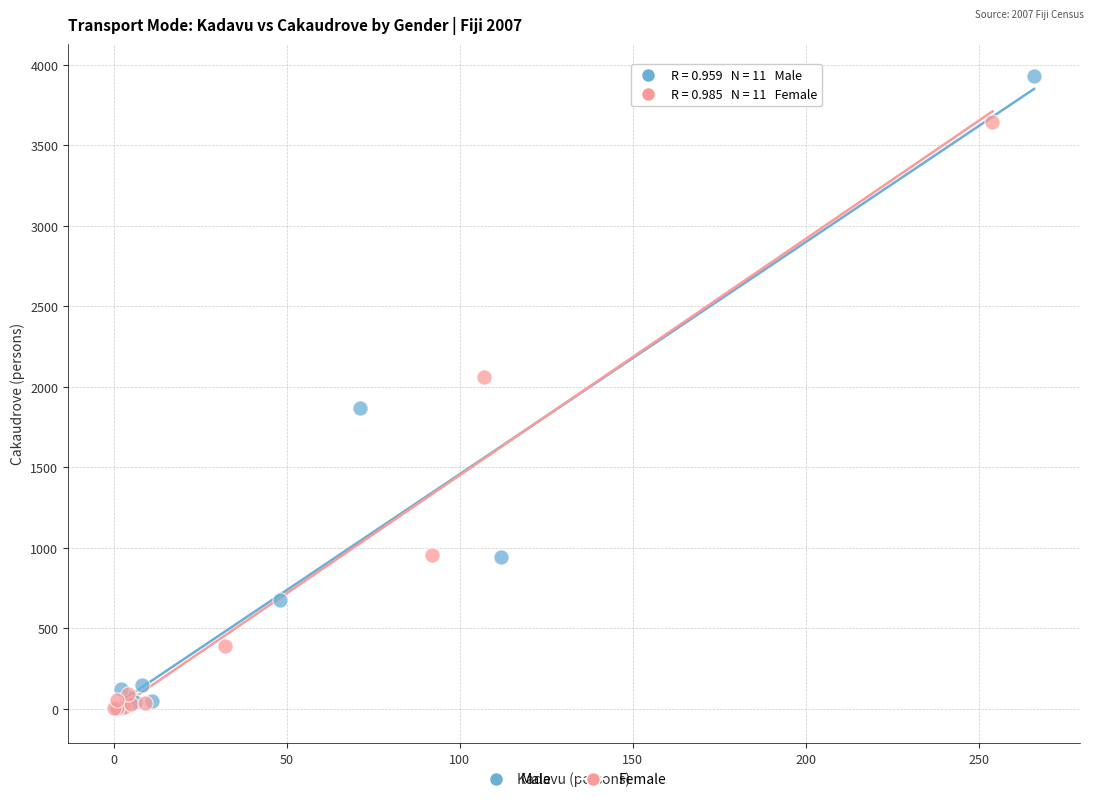

Which series contains the highest Y value?

Male